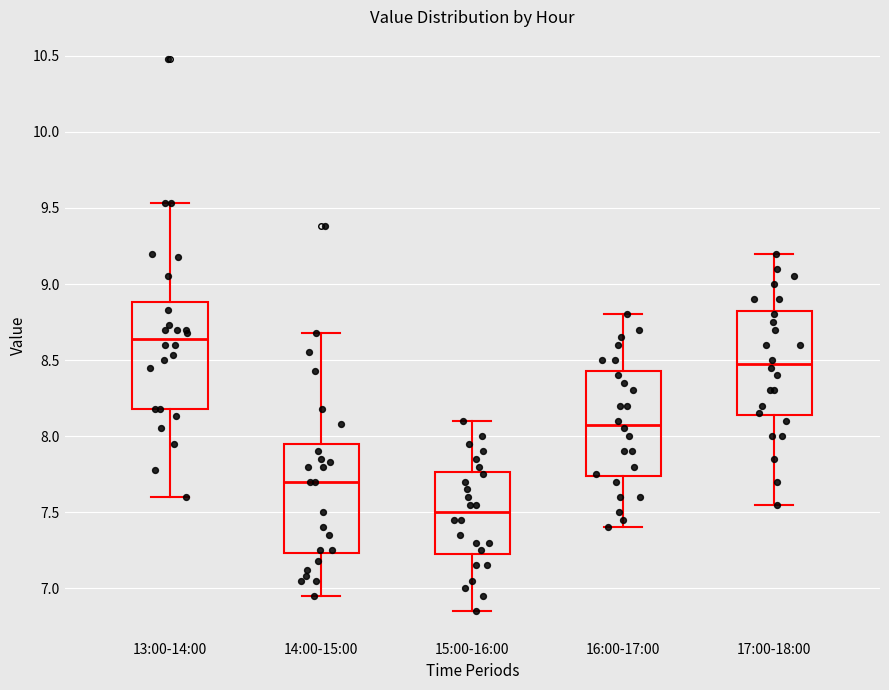

Reading left to right, read every box against the y-axis: the position of its median line, the range the box covers, and the ends of its whiskers. The values are not printed on the chart, so give them approximately, as read against the axis.

13:00-14:00: median 8.65, box 8.20 to 8.90, whiskers 7.60 to 9.55
14:00-15:00: median 7.70, box 7.25 to 7.95, whiskers 6.95 to 8.70
15:00-16:00: median 7.50, box 7.25 to 7.75, whiskers 6.85 to 8.10
16:00-17:00: median 8.10, box 7.75 to 8.45, whiskers 7.40 to 8.80
17:00-18:00: median 8.50, box 8.15 to 8.85, whiskers 7.55 to 9.20